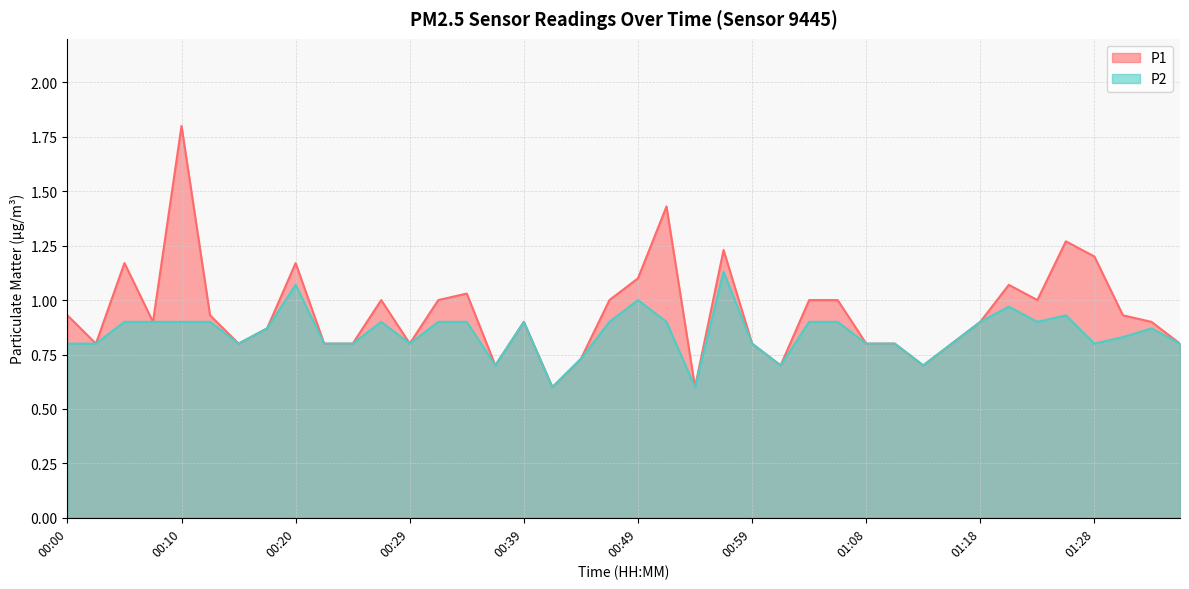

True or false: P1 has more than 0 interior local peaks.

True